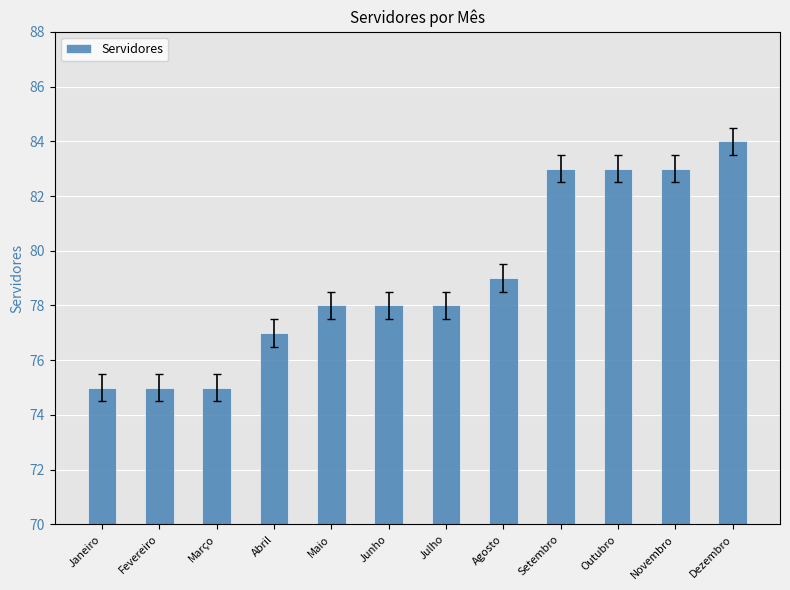

How many values are between 77 and 83?

8